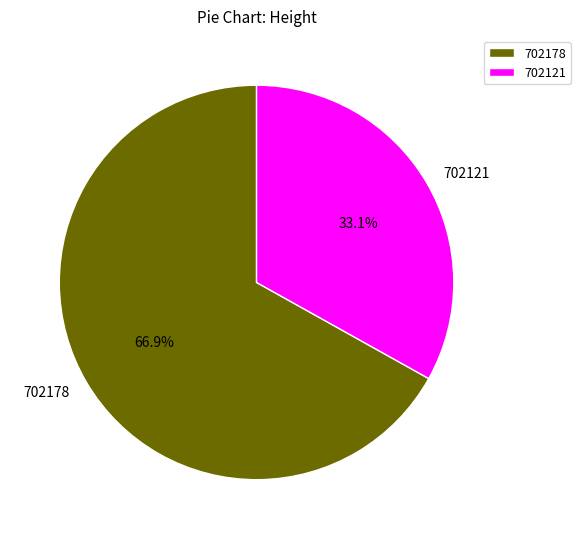

Which has a higher value, 702178 or 702121?

702178